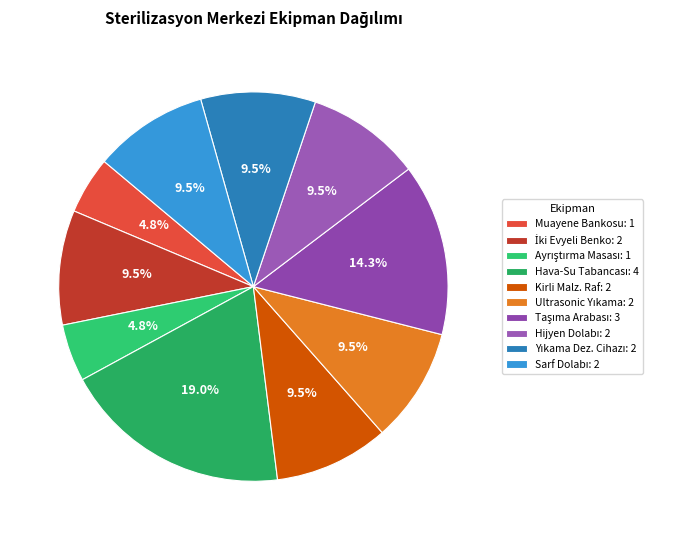

Count the number of slices in the pie.

10